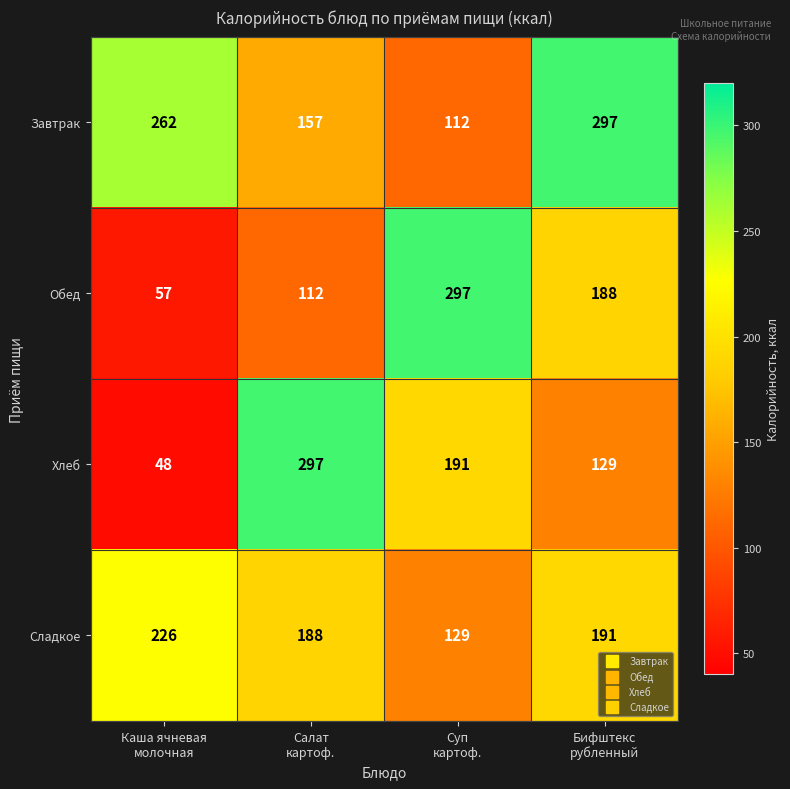

What is the total value across all series at Бифштекс
рубленный?

805